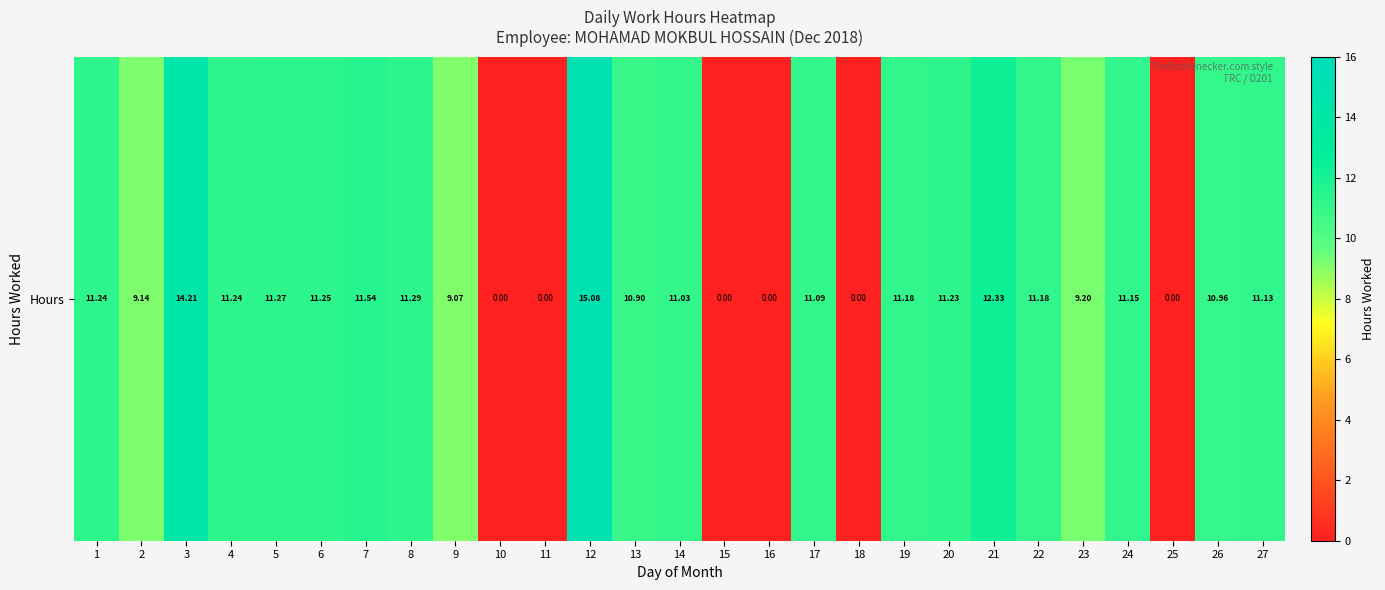

Rank the categories by value from highest to lowest.

12, 3, 21, 7, 8, 5, 6, 1, 4, 20, 19, 22, 24, 27, 17, 14, 26, 13, 23, 2, 9, 10, 11, 15, 16, 18, 25